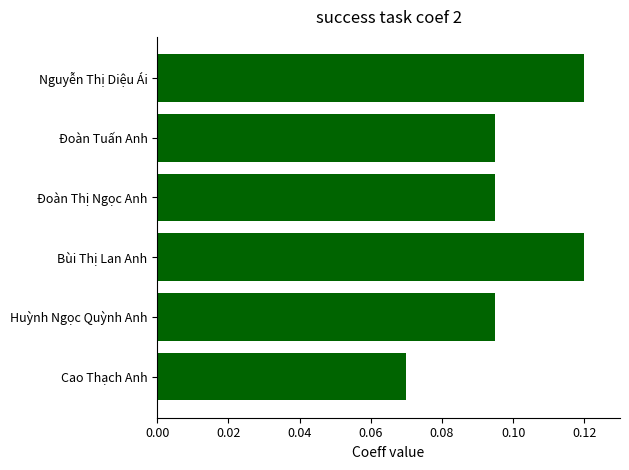

The chart shows a value of 0.2 at Huỳnh Ngọc Quỳnh Anh. True or false?

False